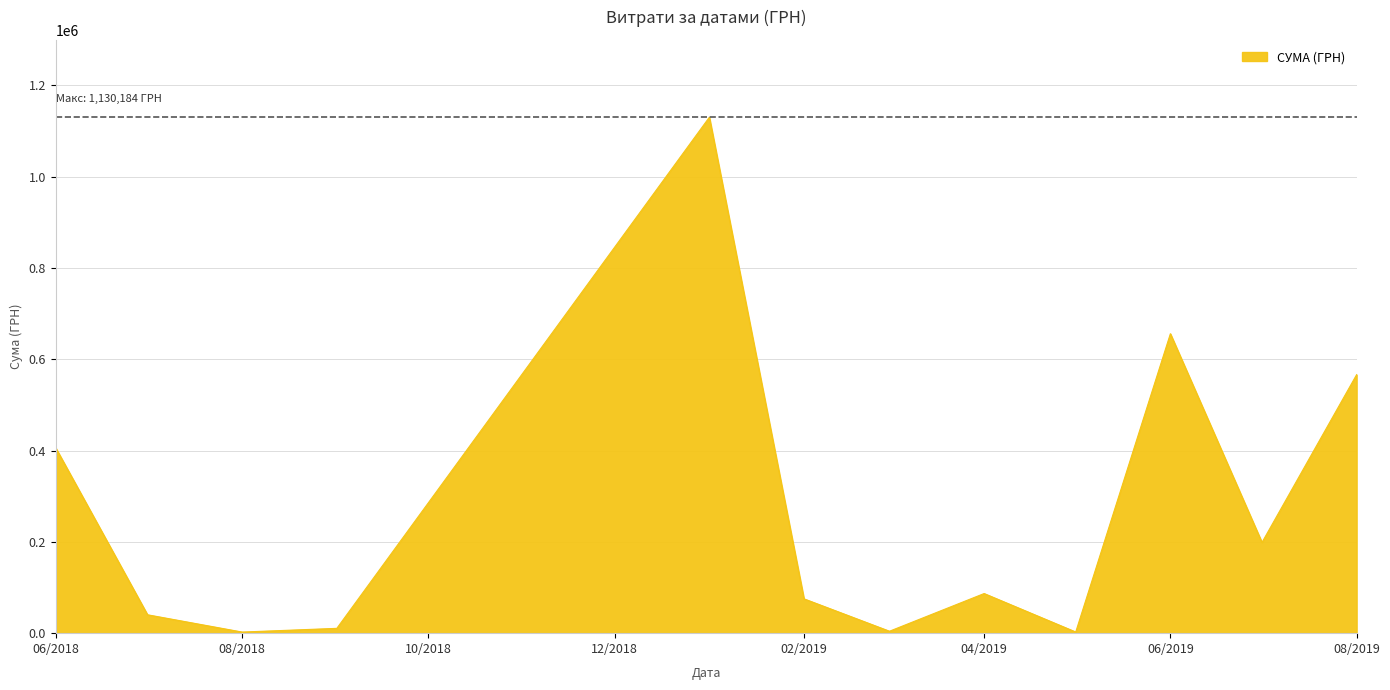

What is the maximum value shown in the chart?

1130183.7